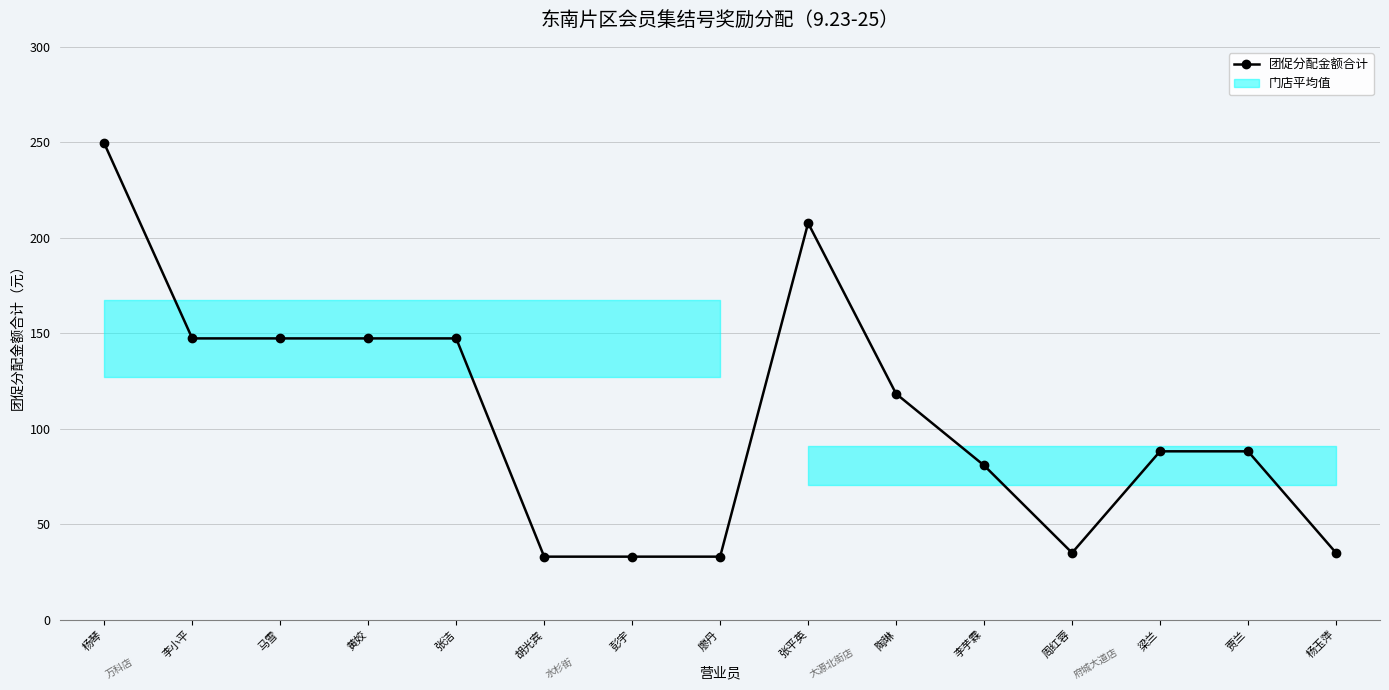

Is it true that the value at 张平英 is 90.7?

False